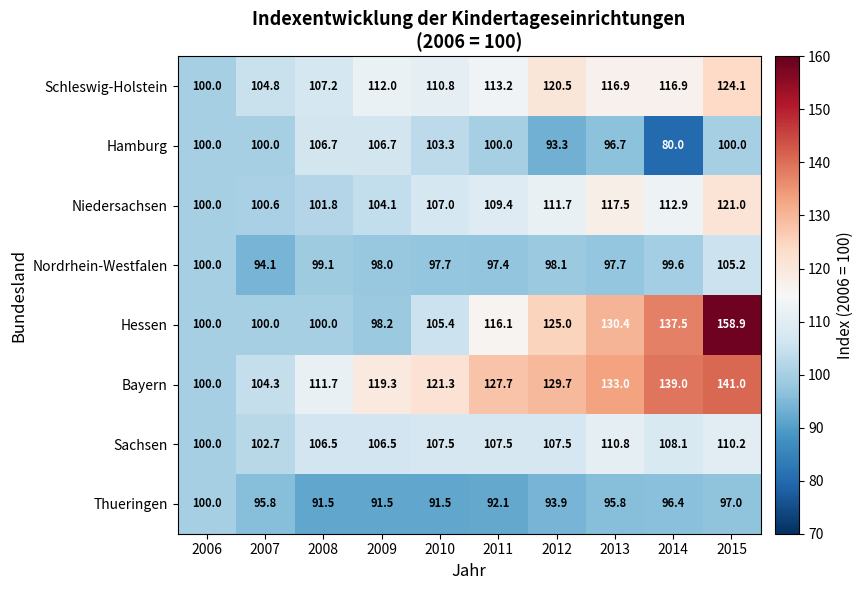

The Nordrhein-Westfalen series shows 100.0 at 2006. True or false?

True